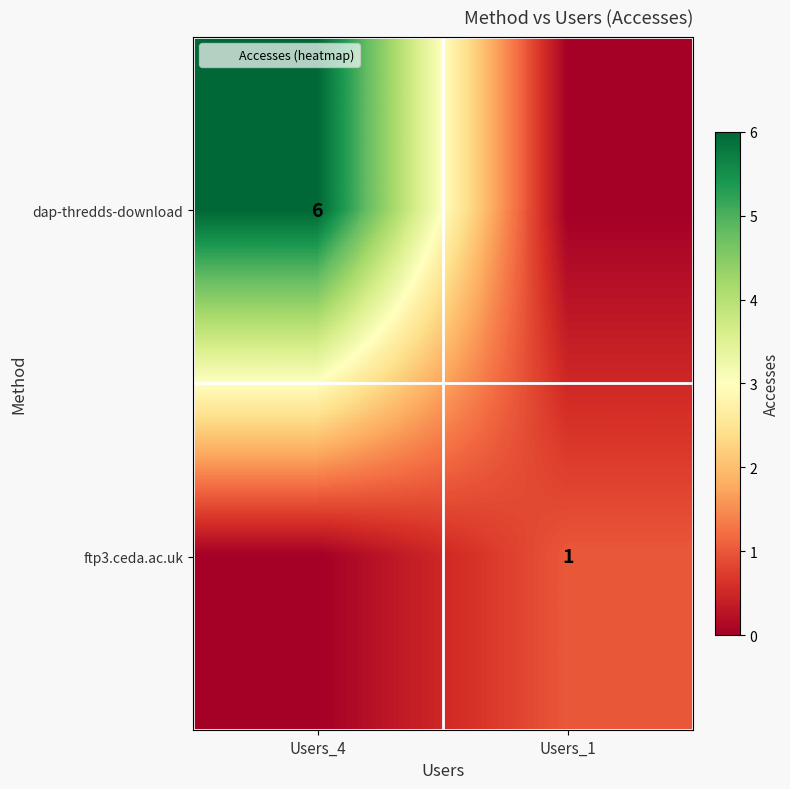

List the labels in order of ftp3.ceda.ac.uk value, largest first.

Users_1, Users_4